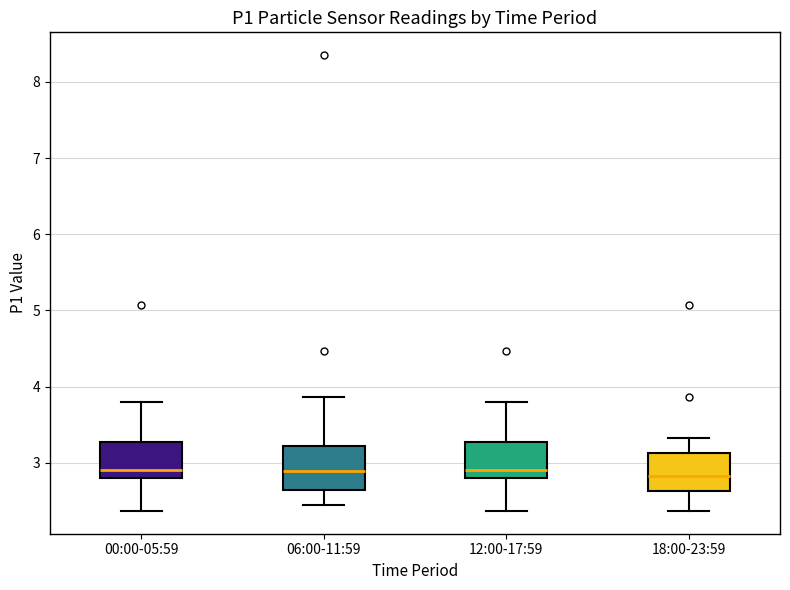

Reading left to right, read every box against the y-axis: the position of its median line, the range the box covers, and the ends of its whiskers. The values are not printed on the chart, so give them approximately, as read against the axis.

00:00-05:59: median 2.9, box 2.8 to 3.3, whiskers 2.4 to 3.8
06:00-11:59: median 2.9, box 2.7 to 3.2, whiskers 2.5 to 3.9
12:00-17:59: median 2.9, box 2.8 to 3.3, whiskers 2.4 to 3.8
18:00-23:59: median 2.8, box 2.6 to 3.1, whiskers 2.4 to 3.3